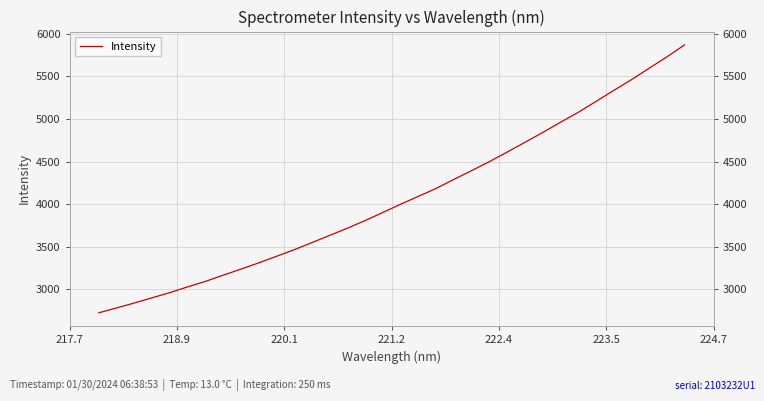

What is the smallest value displayed?

2724.1